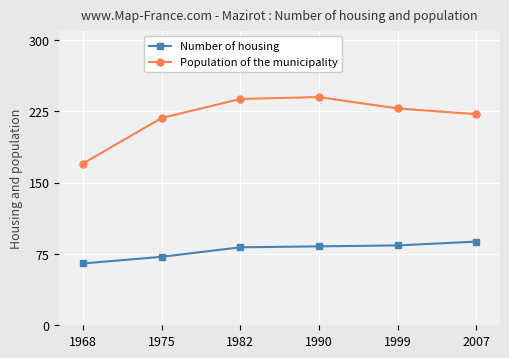

List the series in order of their peak value, highest first.

Population of the municipality, Number of housing